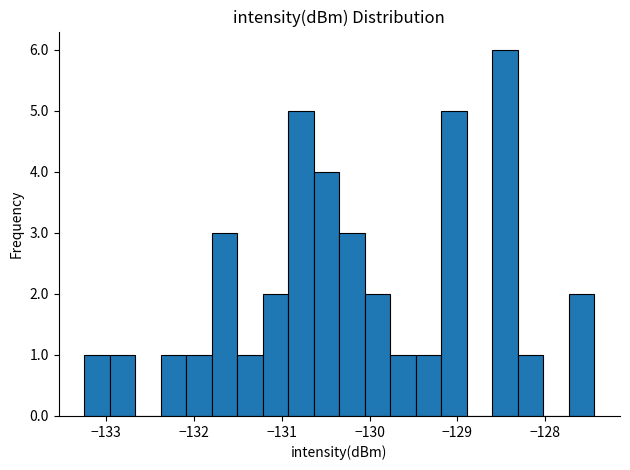

Read against the x-axis, roughly where is the centre of the tallest bar?

-128.5